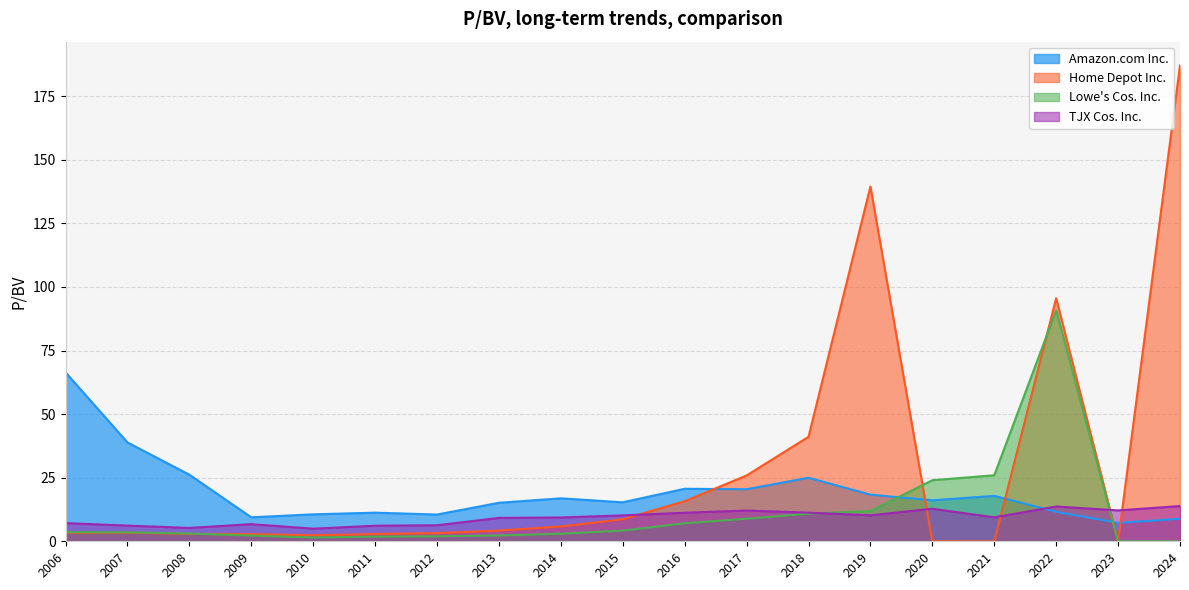

Which series has the largest range (max minus min)?

Home Depot Inc.